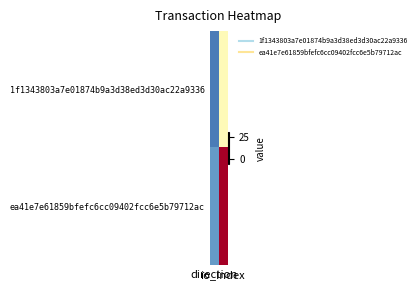

Count the number of categories in the chart.

2